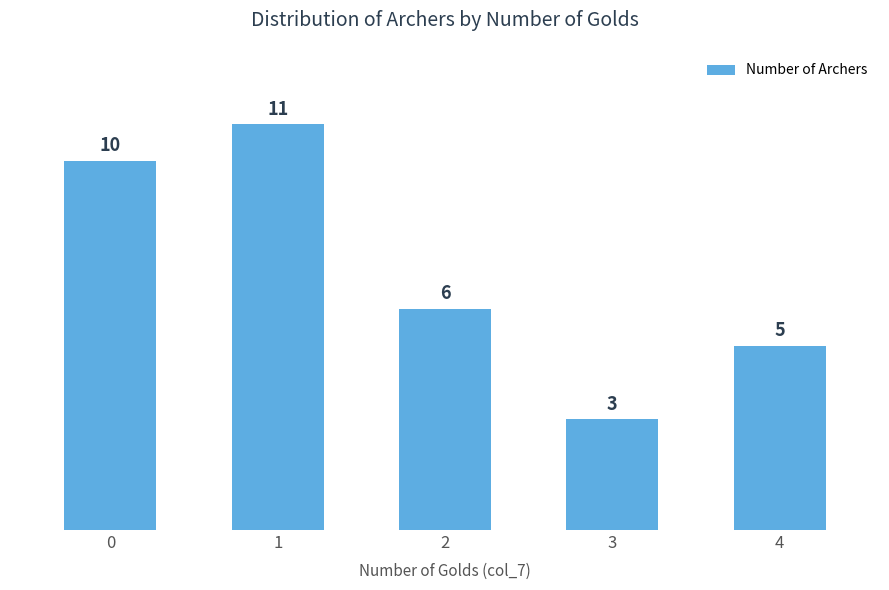

List the labels in order of value, largest first.

1, 0, 2, 4, 3